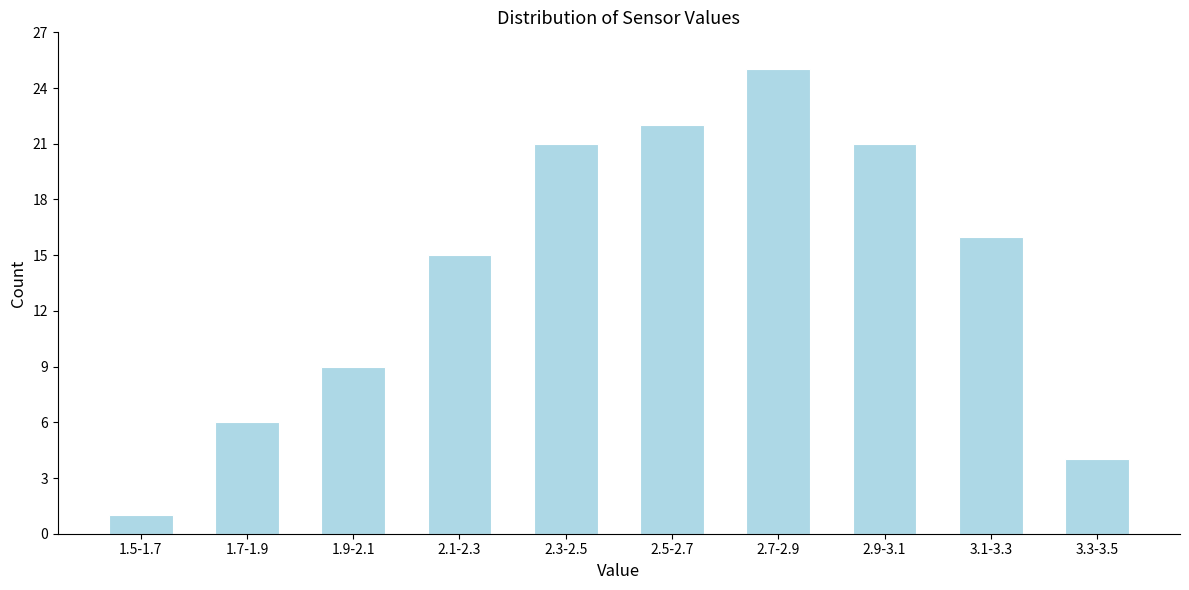

Reading left to right, transcribe all the data shown in this chart.

1	6	9	15	21	22	25	21	16	4